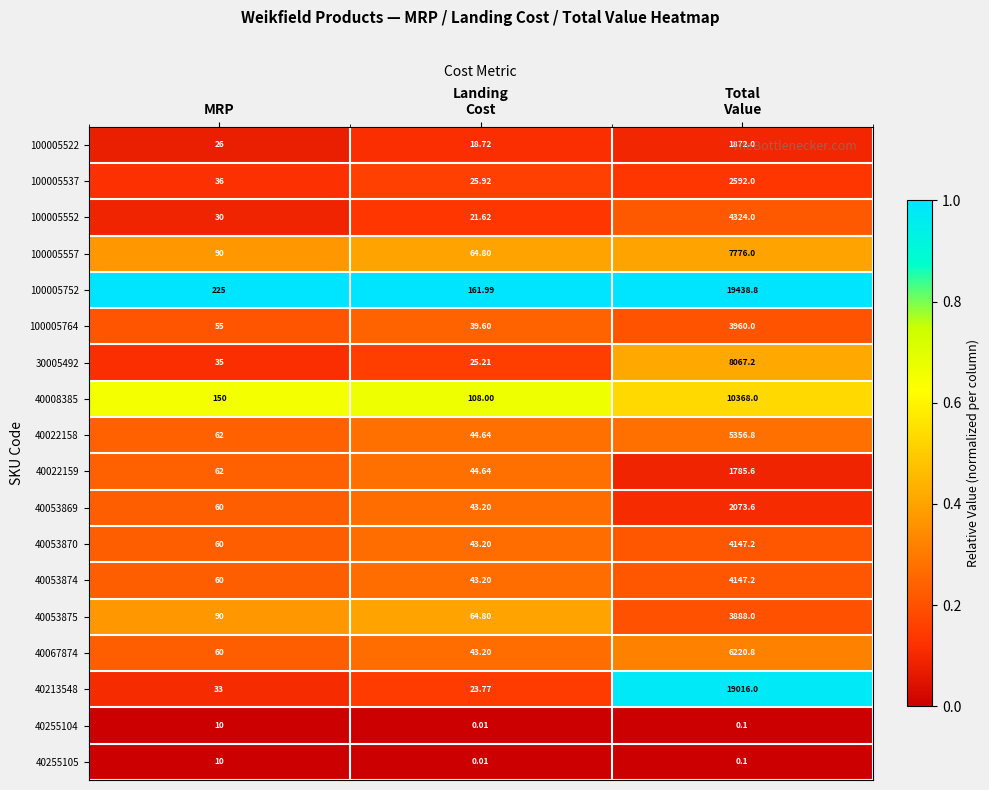

At which label is 40008385 closest to 5238?

MRP